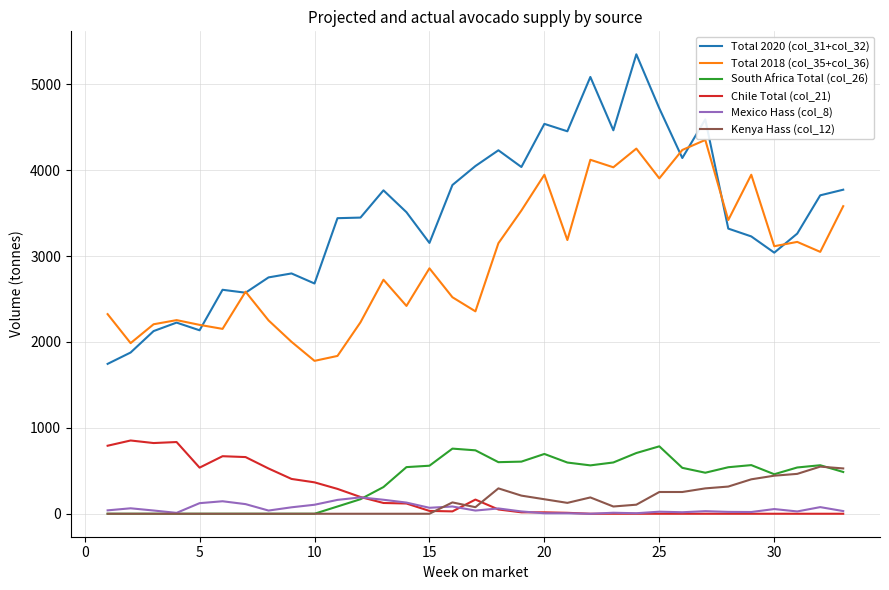

True or false: South Africa Total (col_26) and Total 2020 (col_31+col_32) cross at least once.

False